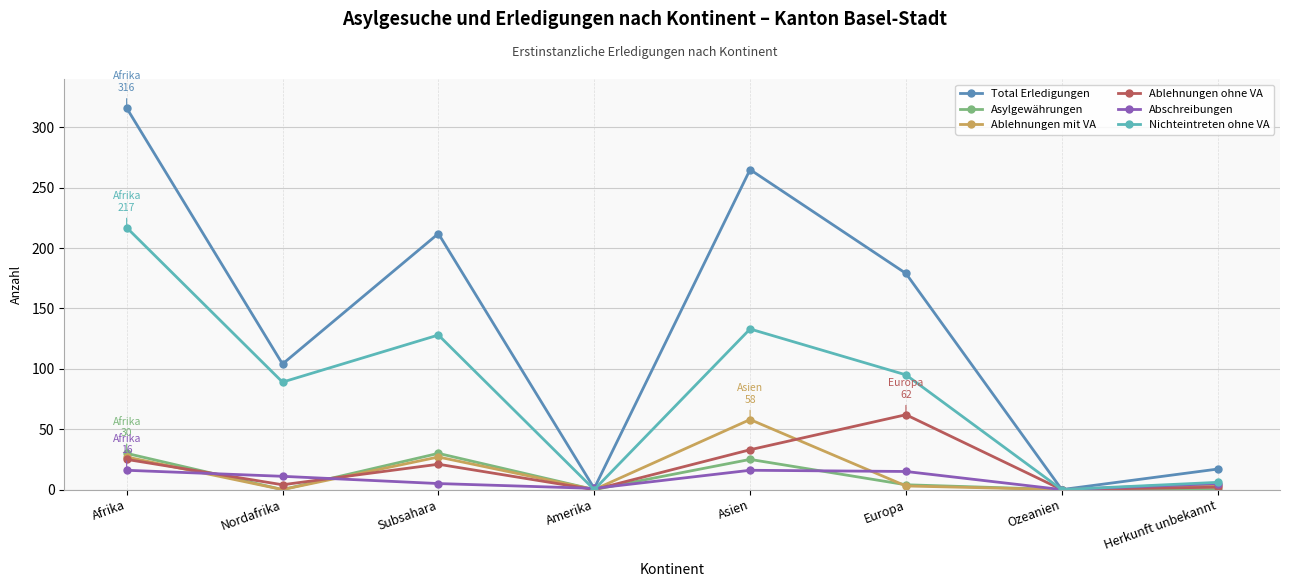

Which series has the widest spread of values?

Total Erledigungen